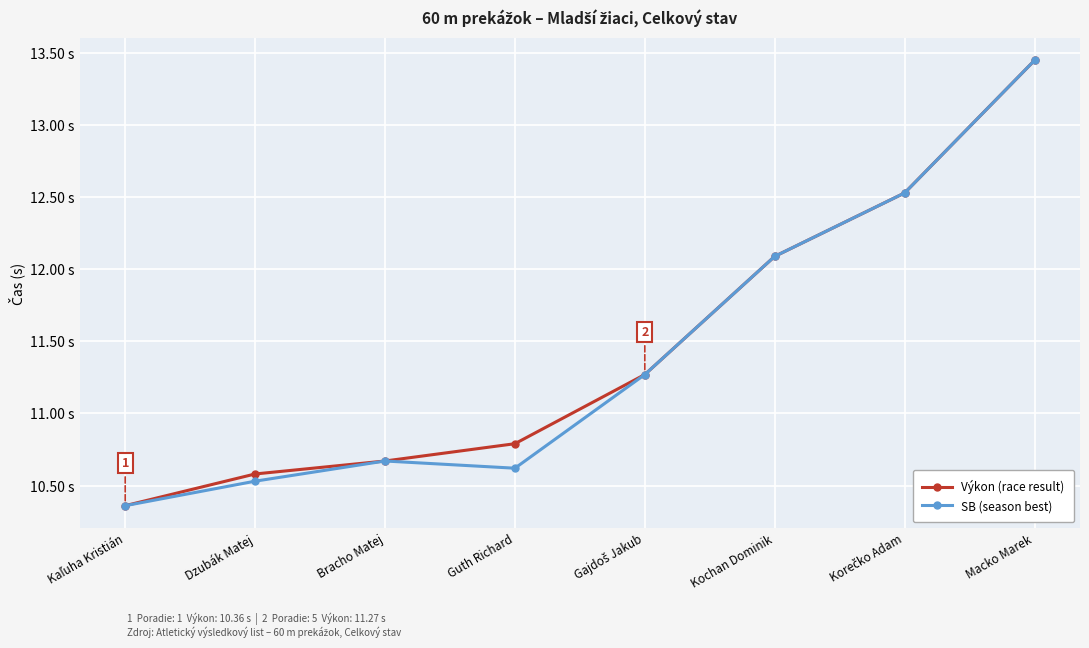

Which category has the highest value in the SB (season best) series?

Macko Marek